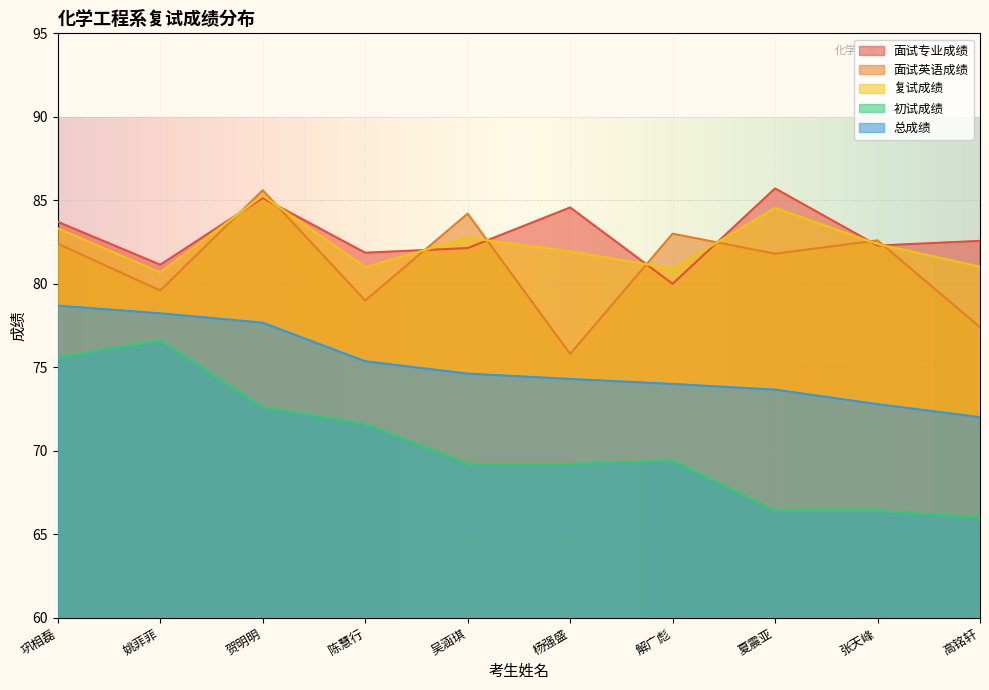

Is it true that 初试成绩 equals 96.9 at 高铭轩?

False